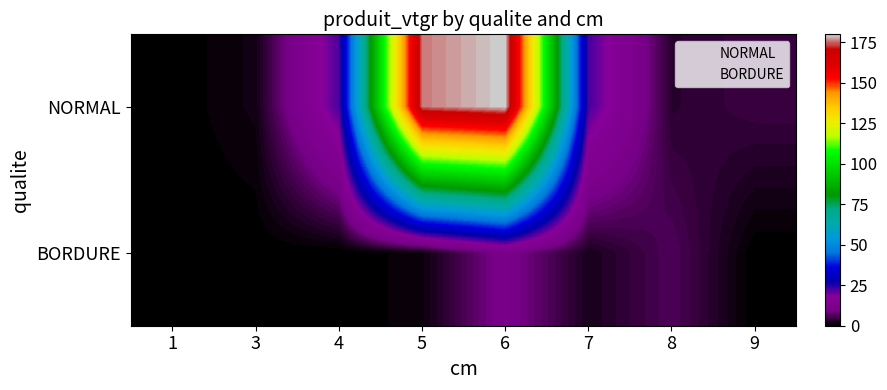

At which category does the chart reach its minimum across all series?

1